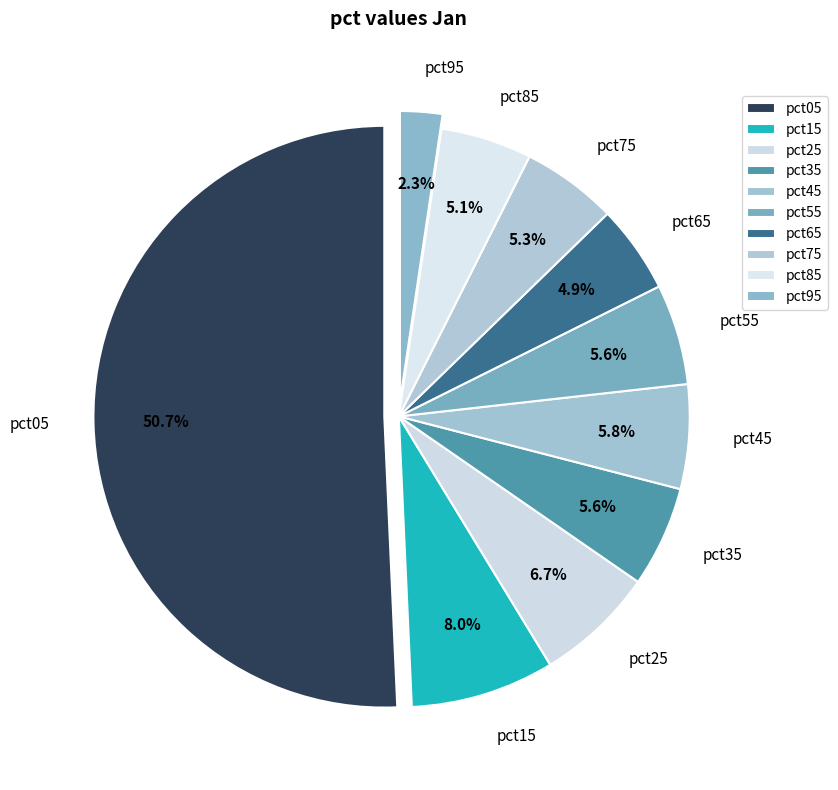

Which slice is the smallest?

pct95